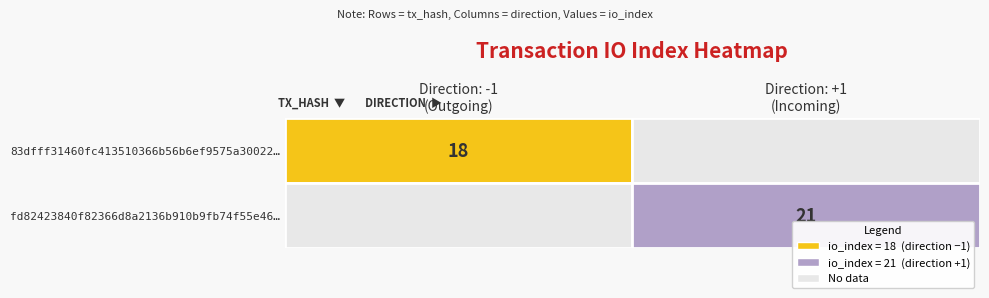

The fd82423840f82366d8a2136b910b9fb74f55e46 series shows 8 at io_index. True or false?

False